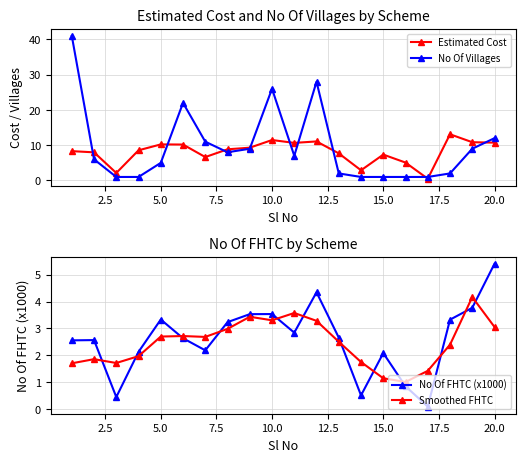

What is the maximum value for No Of Villages?

41.0